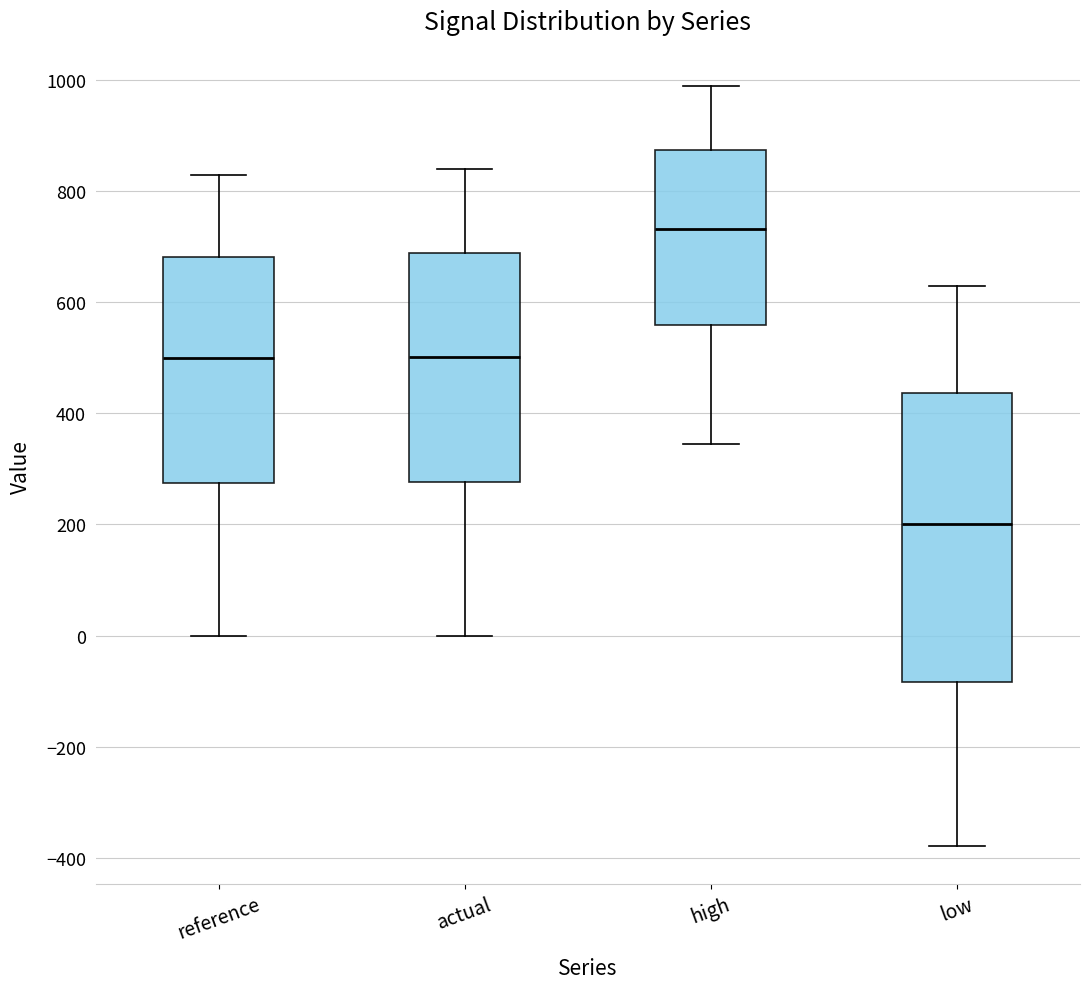

Where is the lower edge of the box for actual on the y-axis? The values are not printed on the chart, so give them approximately, as read against the axis.

280